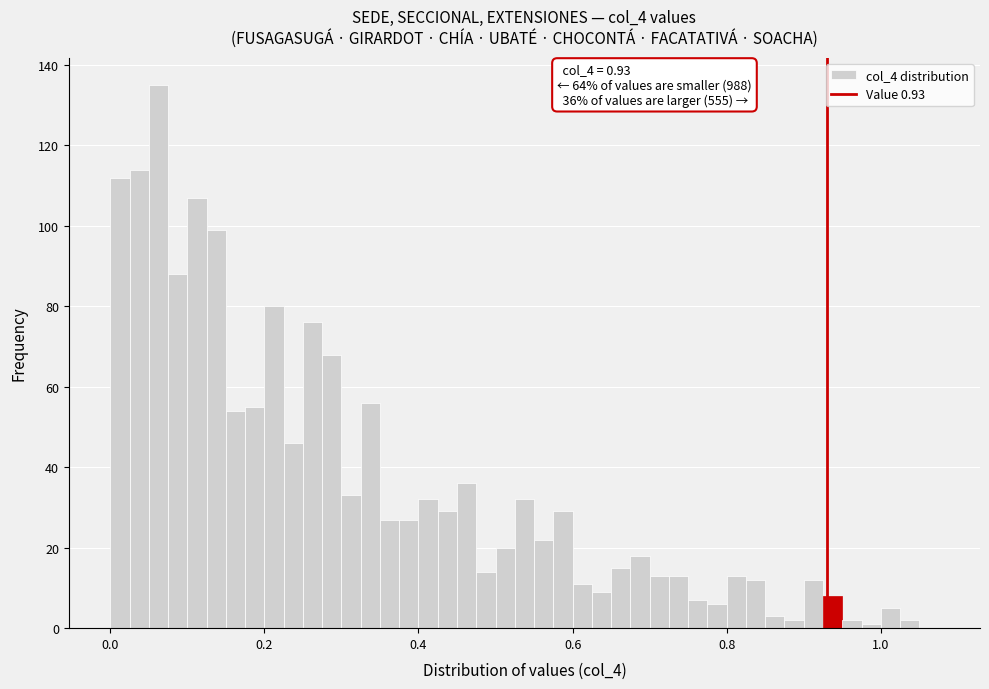

Around what value on the x-axis is the tallest bar? Give the approximate position of its centre, as read against the axis.

0.06